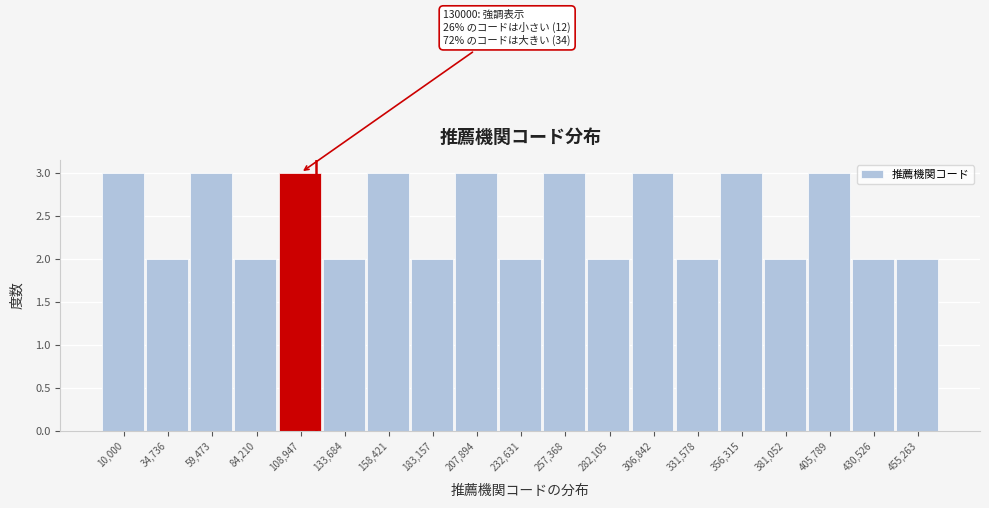

Reading left to right, what are all the values shown in this chart?

3	2	3	2	3	2	3	2	3	2	3	2	3	2	3	2	3	2	2